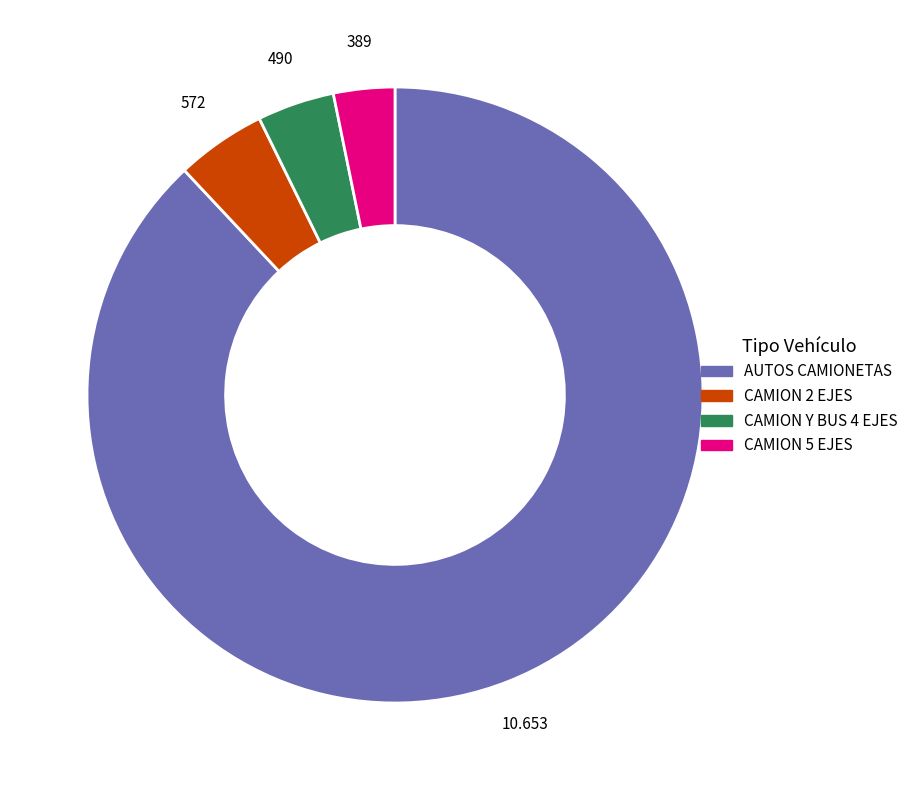

Which category accounts for the majority?

AUTOS CAMIONETAS